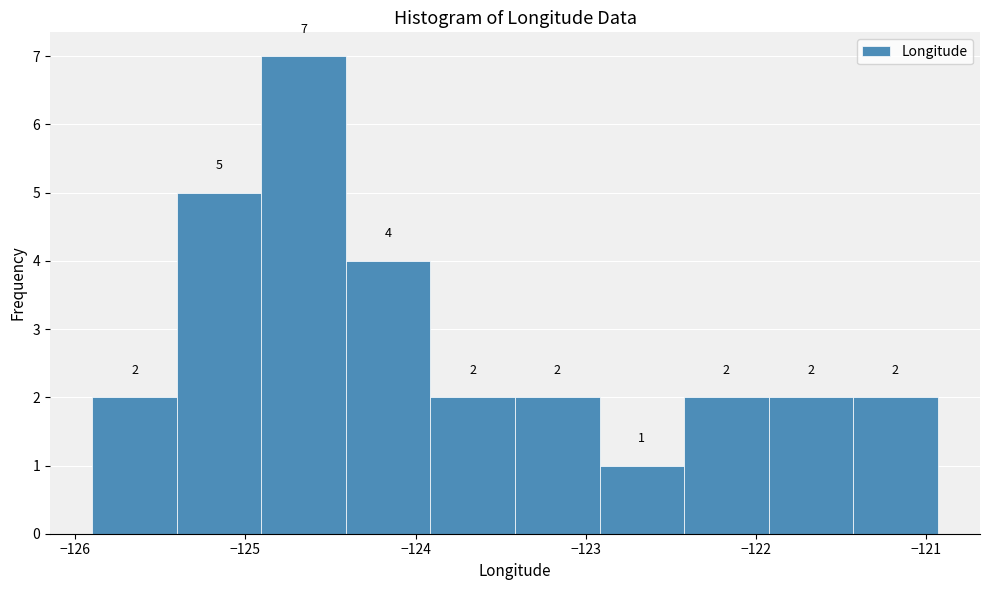

How tall is the bar that spans -121.9 to -121.4 on the x-axis? The bar edges are not printed on the chart, so give them approximately, as read against the axis.

2